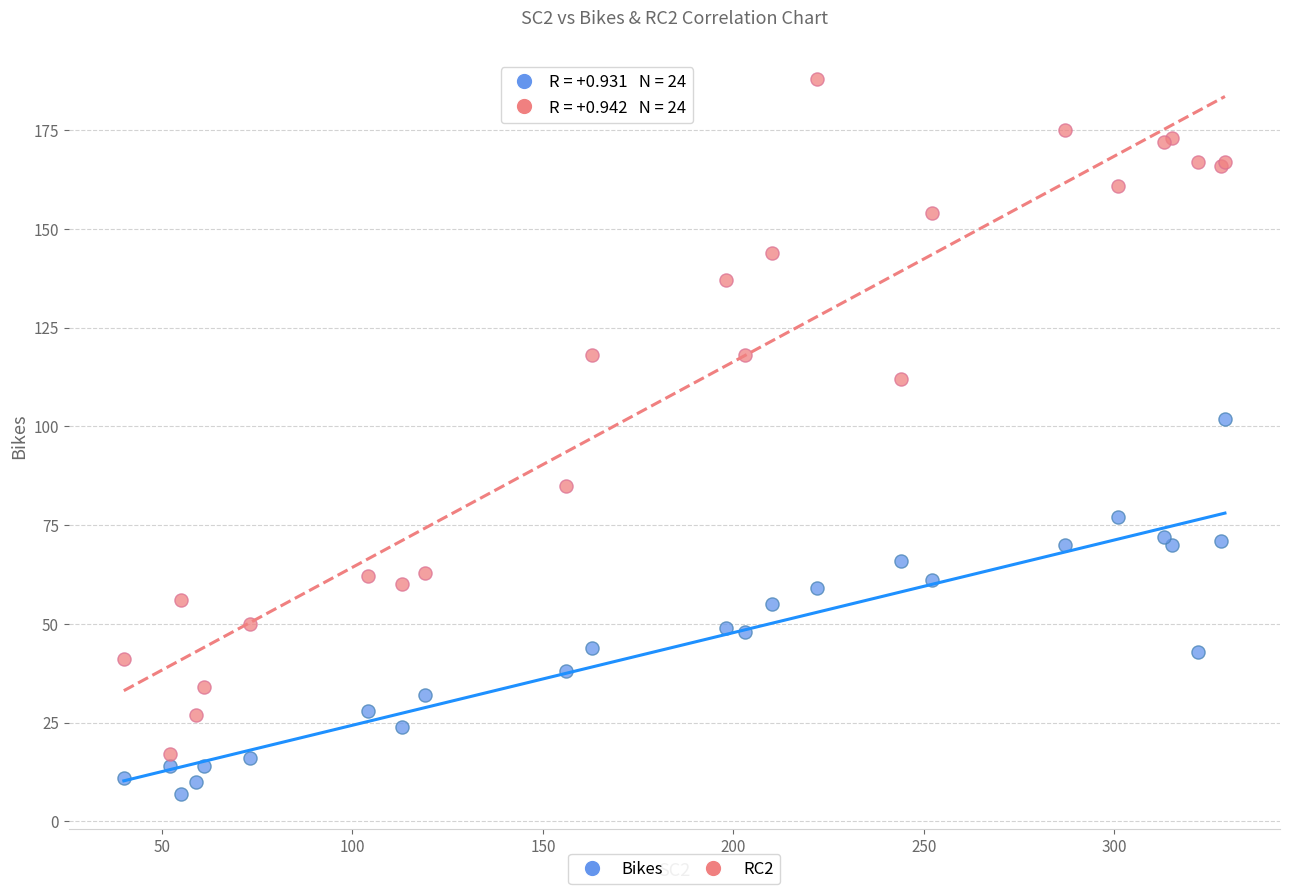

Which series has the largest Y range (max minus min)?

RC2